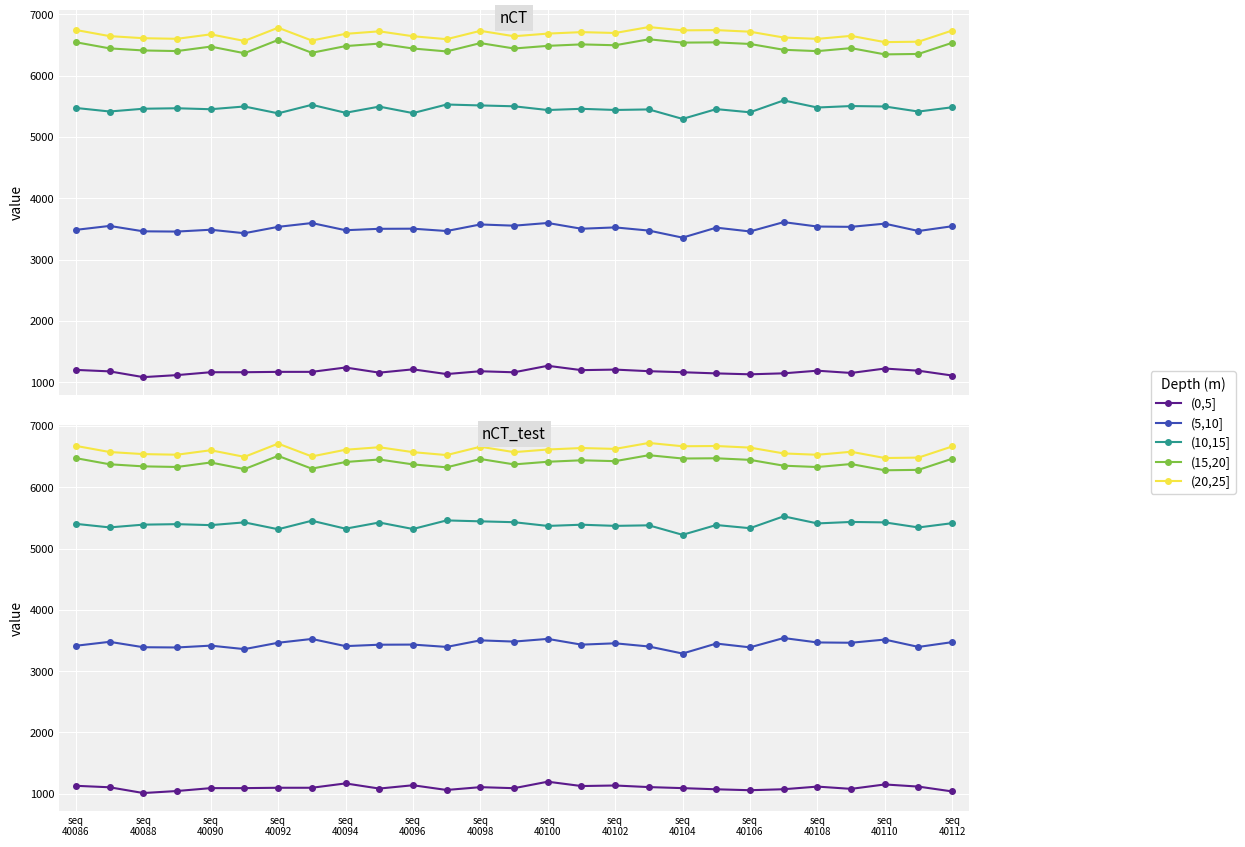

What is the value of the (15,20] point at the 5th from the left?

6404